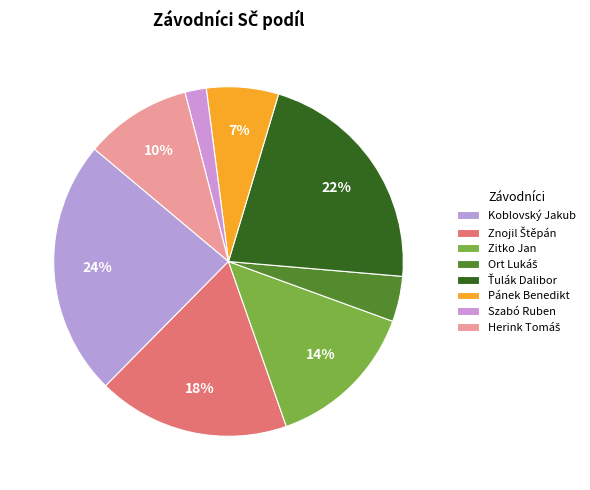

Count the number of slices in the pie.

8